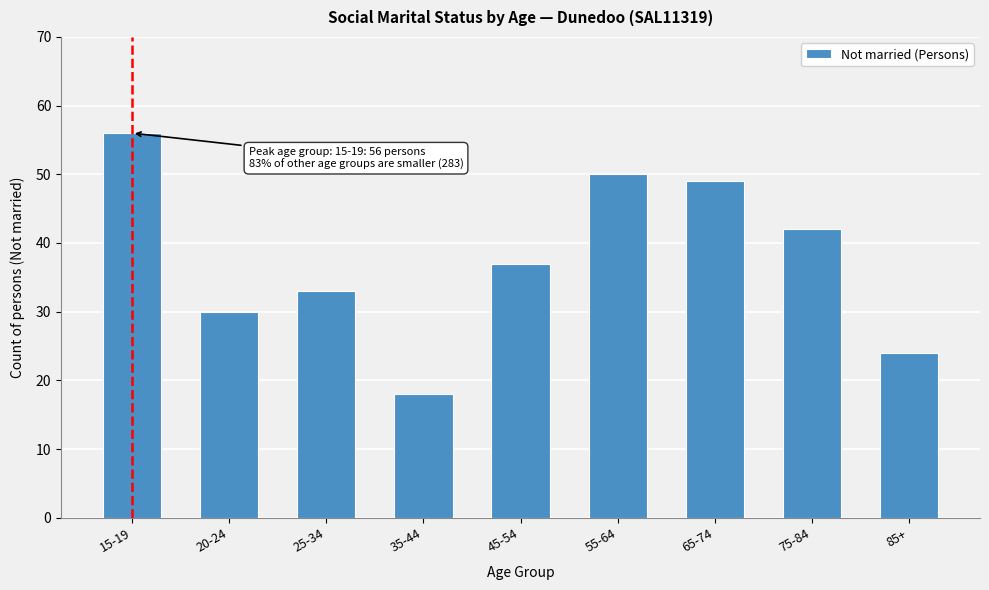

Reading right to left, extract all data points from this chart.

24	42	49	50	37	18	33	30	56